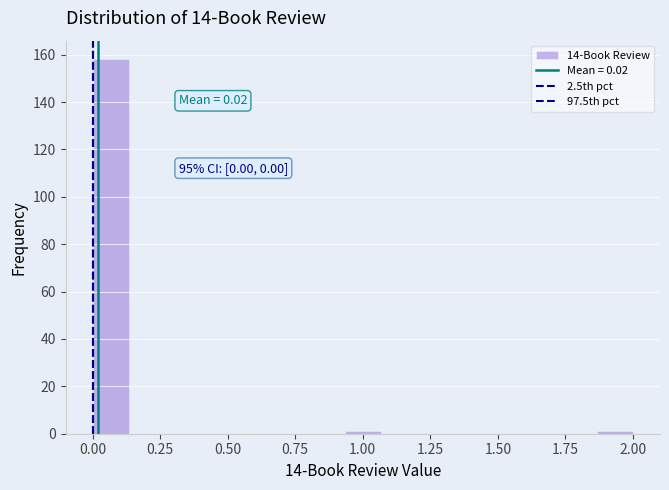

Around what value on the x-axis is the tallest bar? Give the approximate position of its centre, as read against the axis.

0.05